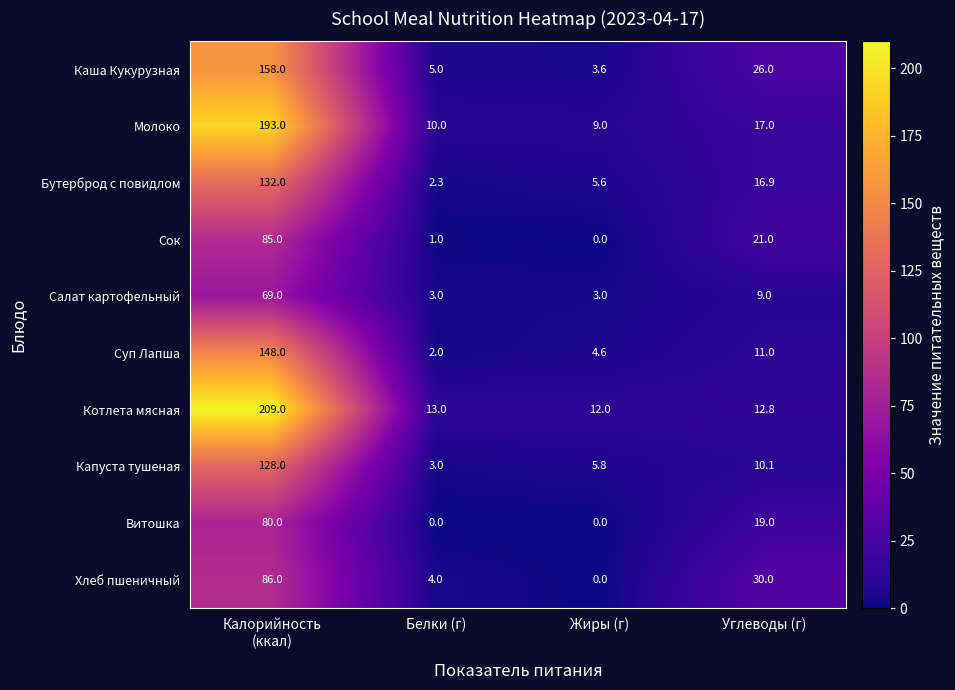

What is the total value across all series at Жиры (г)?

43.6